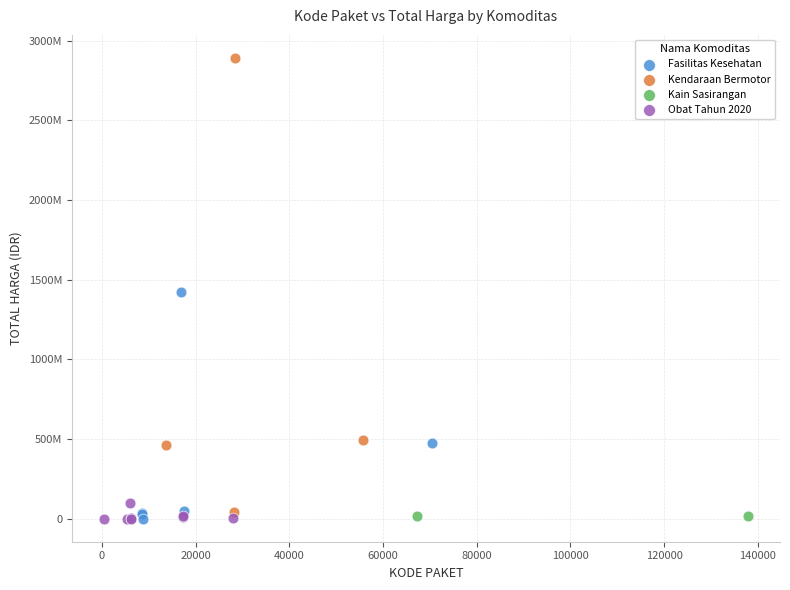

Which series has the largest Y range (max minus min)?

Kendaraan Bermotor